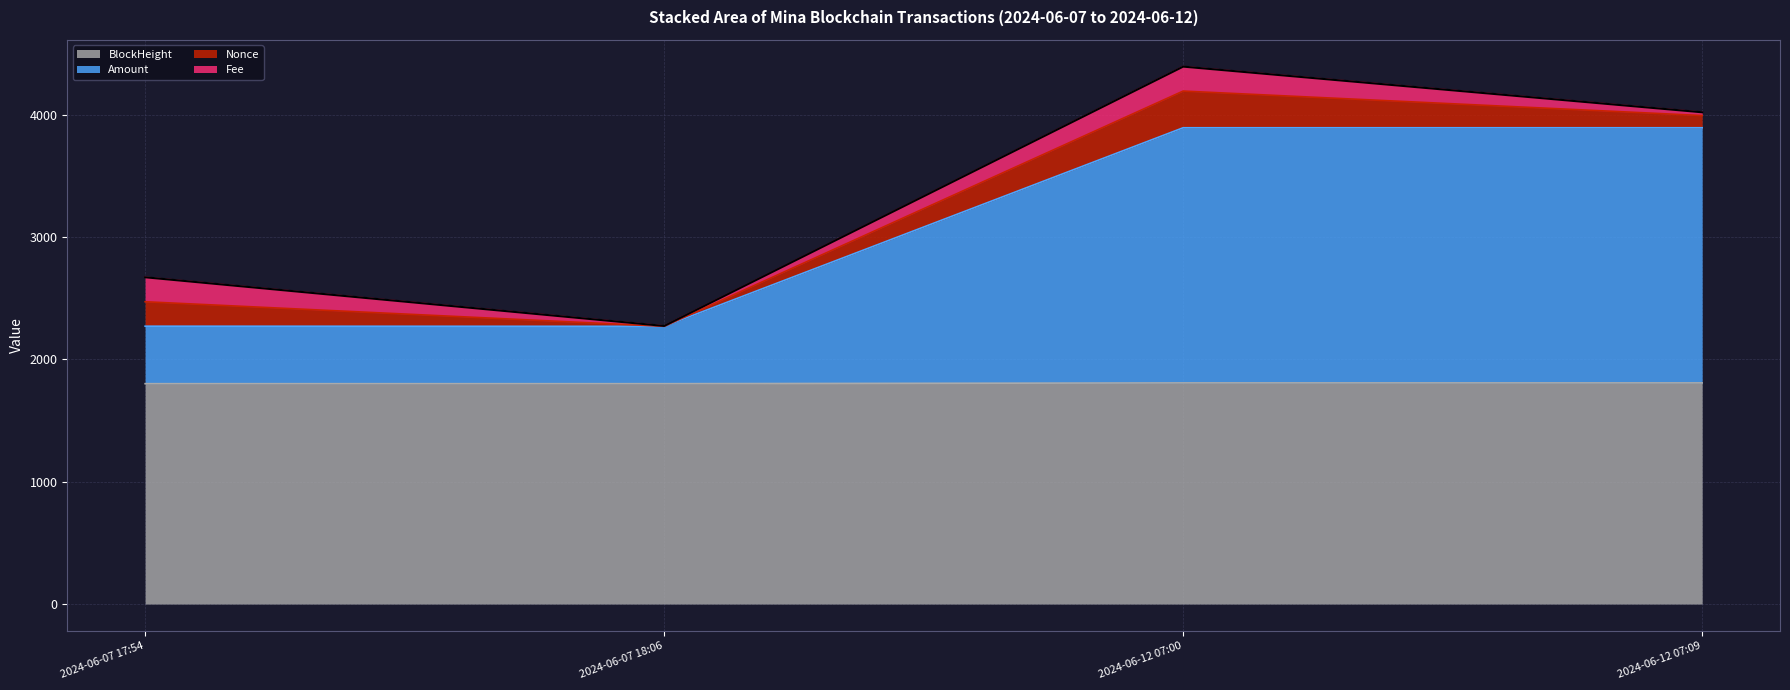

Does the chart display data point markers on the line(s)?

No